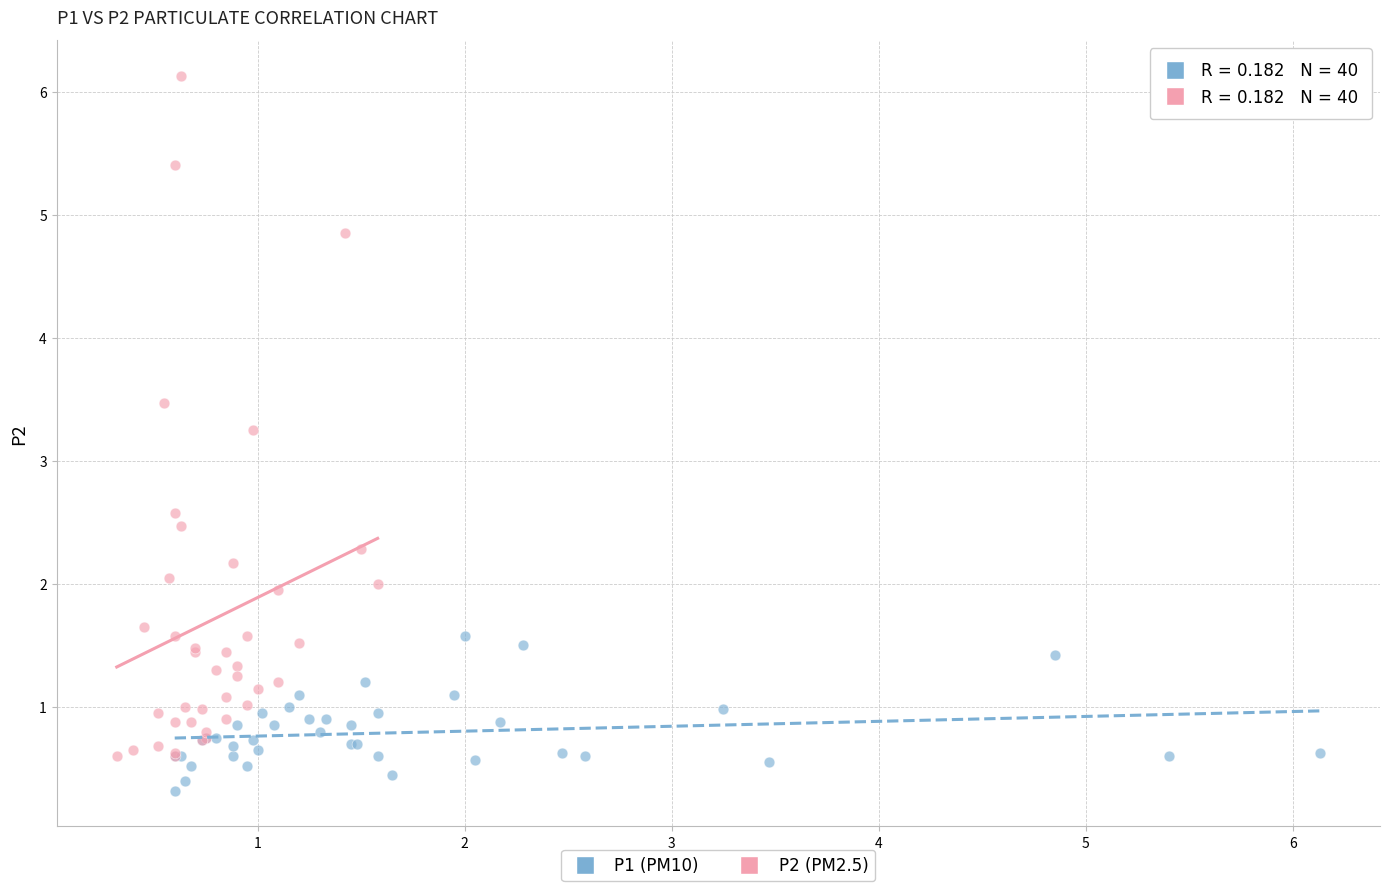

Which series has the widest spread of Y values?

P2 (PM2.5)